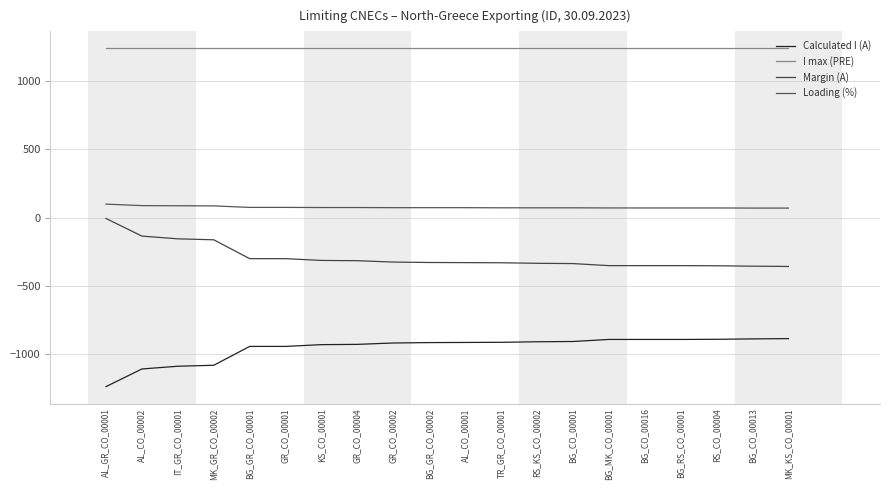

What is the label of the 12th point from the right?

GR_CO_00002